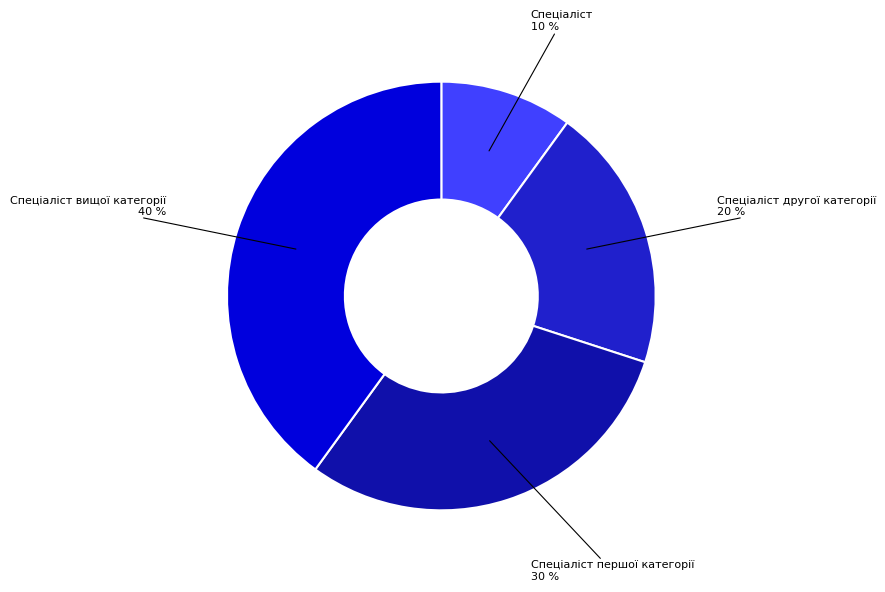

Is the sum of Спеціаліст другої категорії and Спеціаліст вищої категорії greater than half?

Yes